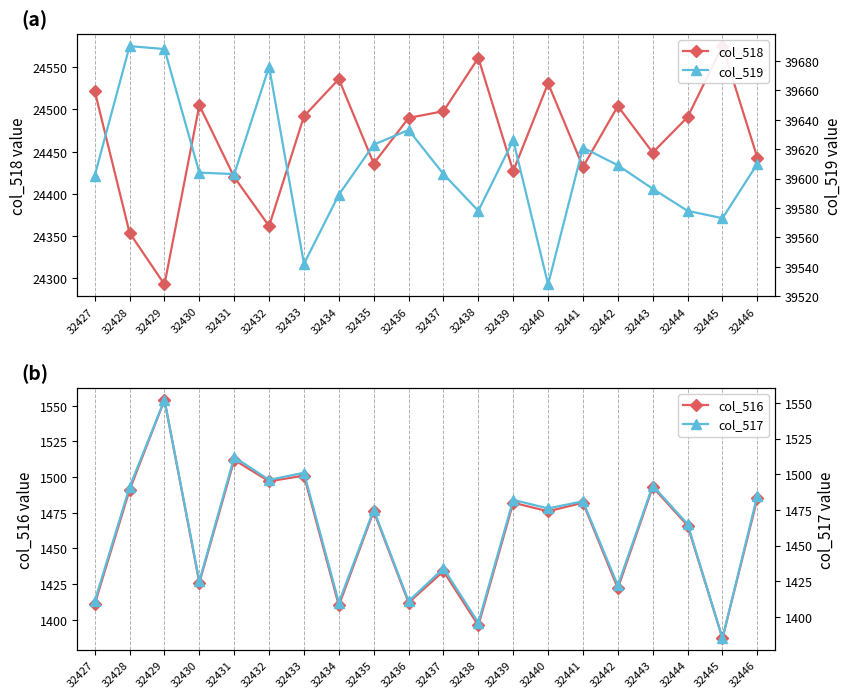

Reading left to right, what are all the values shown in this chart?

col_518: 24522	24354	24293	24505	24420	24362	24492	24536	24436	24490	24498	24561	24427	24531	24432	24504	24449	24491	24575	24443
col_519: 39602	39690	39688	39604	39603	39676	39542	39589	39623	39633	39603	39578	39626	39528	39621	39609	39593	39578	39573	39610
col_516: 1411	1491	1554	1426	1512	1497	1501	1410	1476	1412	1434	1396	1482	1476	1482	1422	1493	1466	1387	1485
col_517: 1411	1491	1552	1425	1512	1496	1501	1410	1475	1411	1434	1396	1482	1476	1481	1422	1492	1465	1385	1485